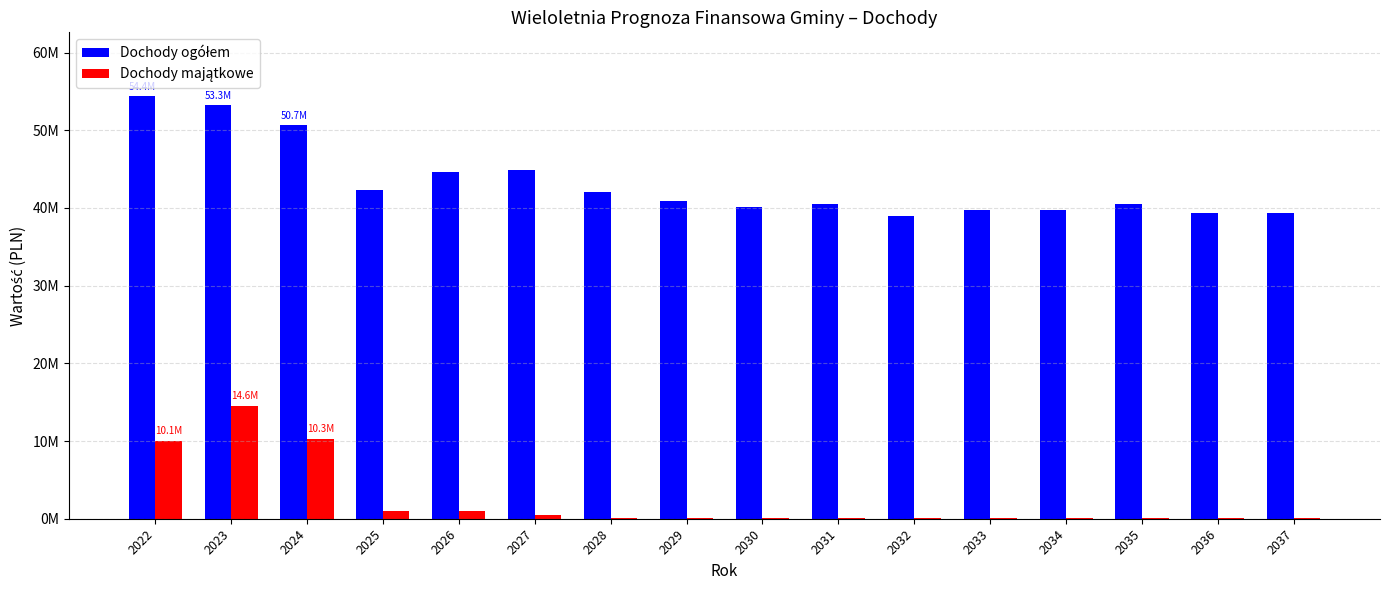

Does the chart contain stacked bars?

No